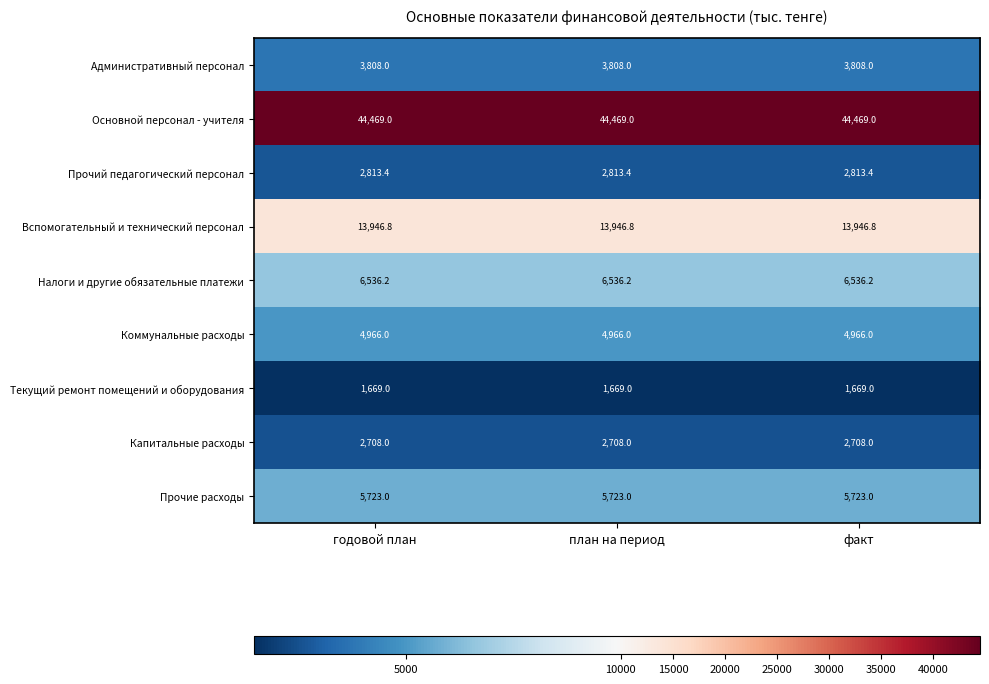

What is the sum of the Налоги и другие обязательные платежи values at план на период and факт?

13072.4